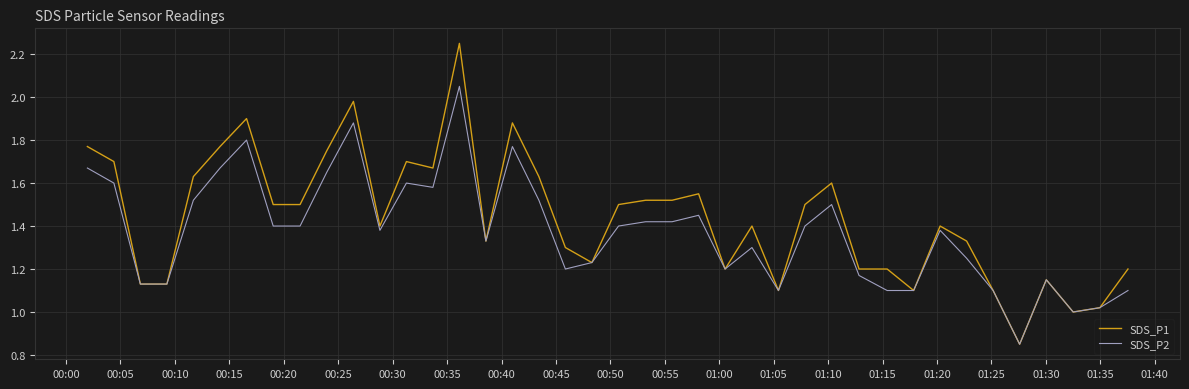

Rank the series by their average value, from highest to lowest.

SDS_P1, SDS_P2